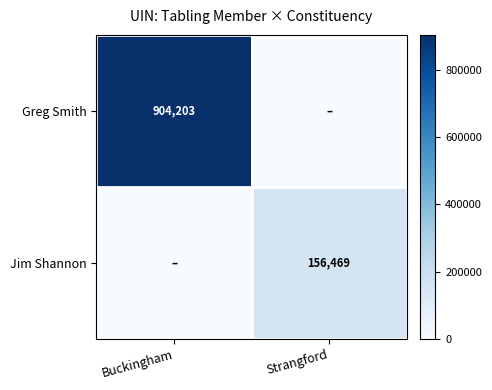

The value of Jim Shannon at Strangford is 104951. True or false?

False